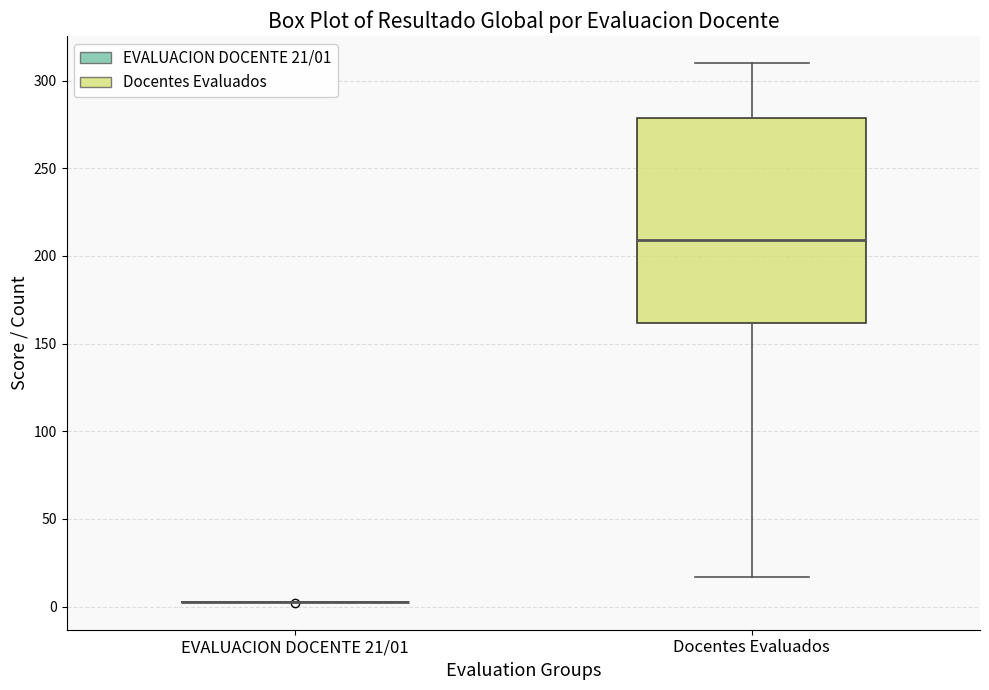

Reading left to right, transcribe this box plot: for each box, give where its median line is, the range the box spans, and where its two whiskers end, as read against the y-axis. The values are not printed on the chart, so give them approximately, as read against the axis.

EVALUACION DOCENTE 21/01: box collapsed to a line at 5, whiskers 5 to 5
Docentes Evaluados: median 210, box 160 to 280, whiskers 15 to 310